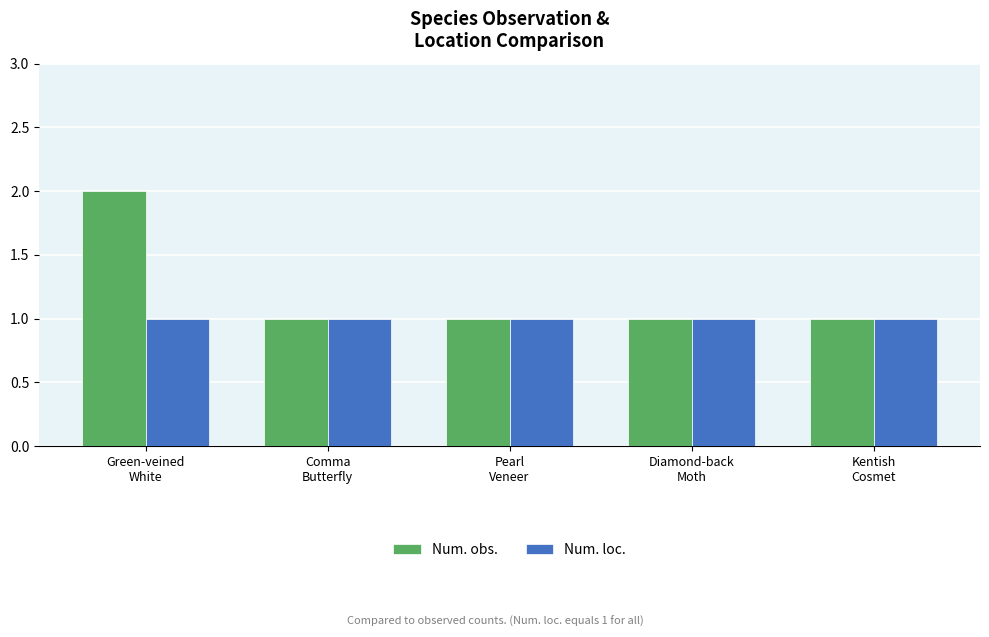

True or false: Num. loc. has a value of 1 at Diamond-back
Moth.

True